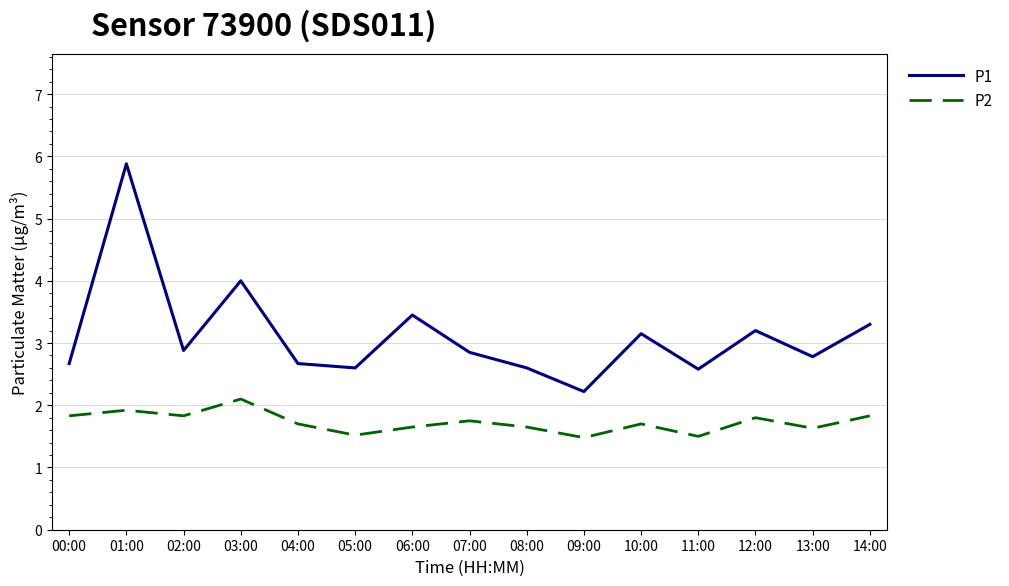

List the series in order of their overall mean, lowest first.

P2, P1